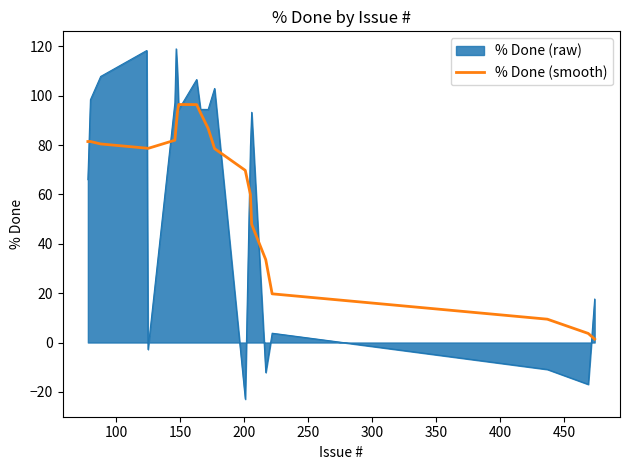

How many distinct data groups are displayed?

2